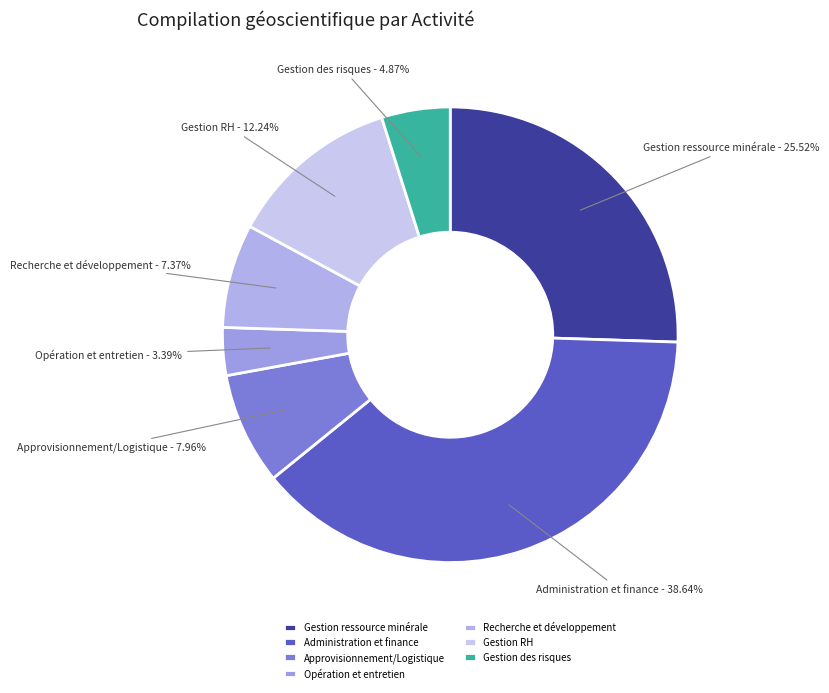

Is it true that Approvisionnement/Logistique is 8% of the pie?

True